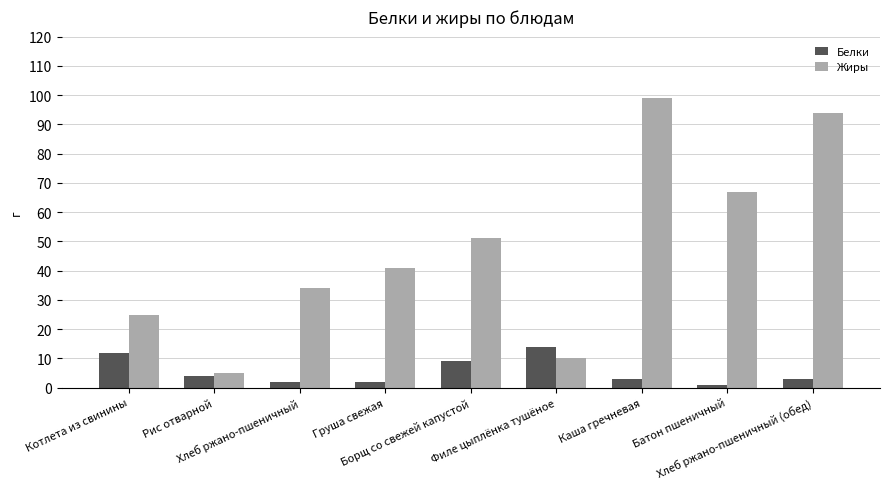

Is it true that Жиры equals 45 at Хлеб ржано-пшеничный?

False